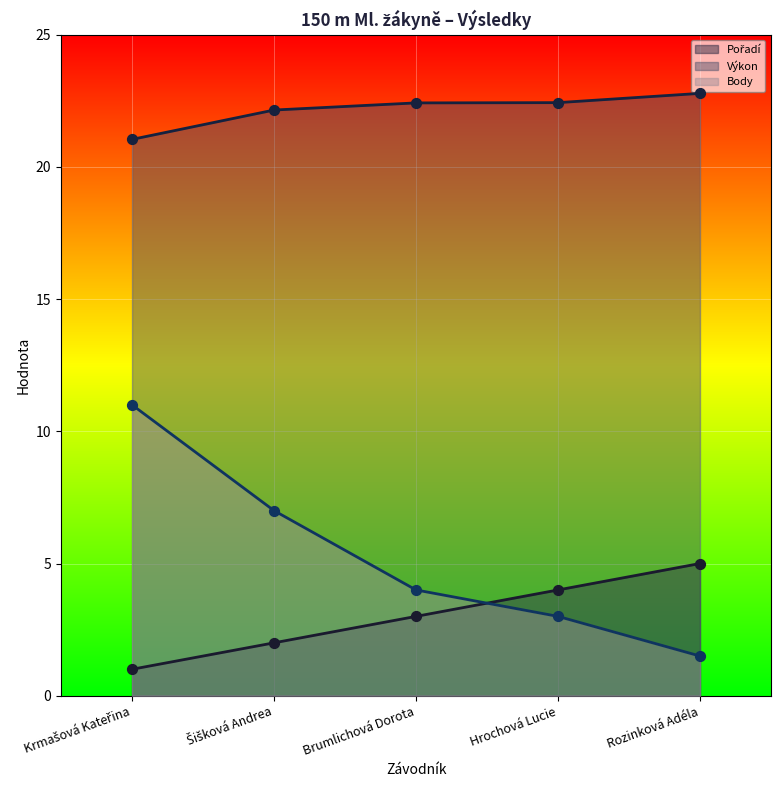

Which series has the largest total across all categories?

Výkon (line)